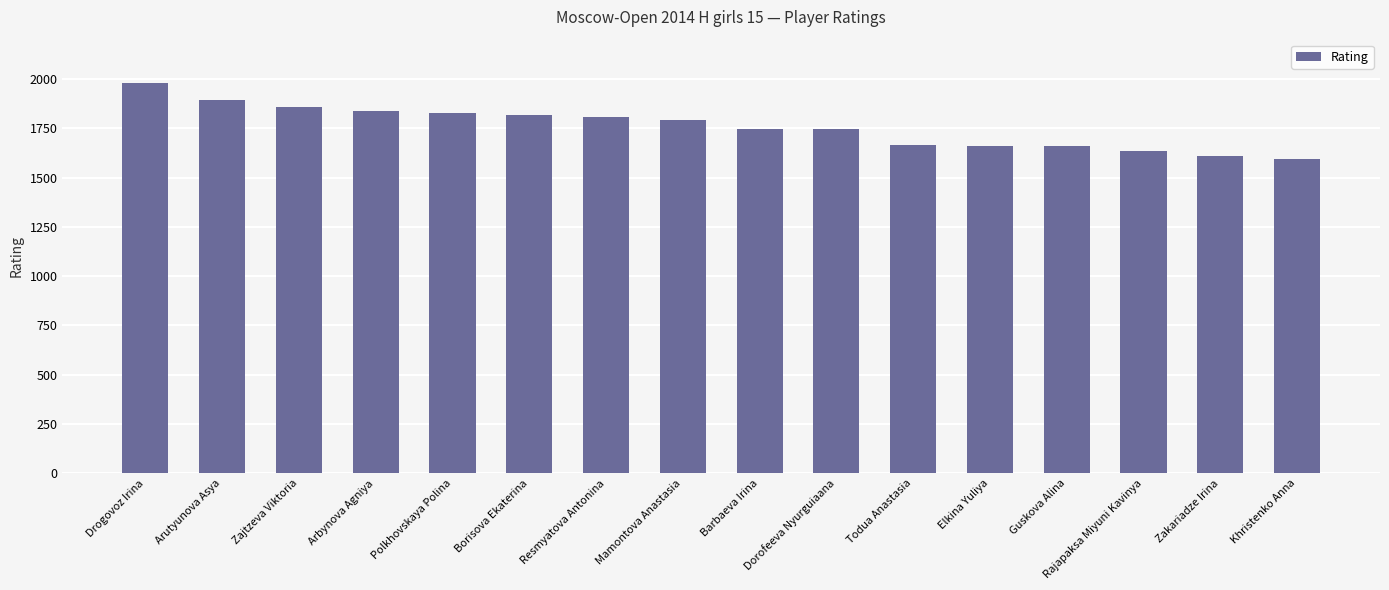

What is the ratio of the value at Guskova Alina to the value at Drogovoz Irina?

0.8